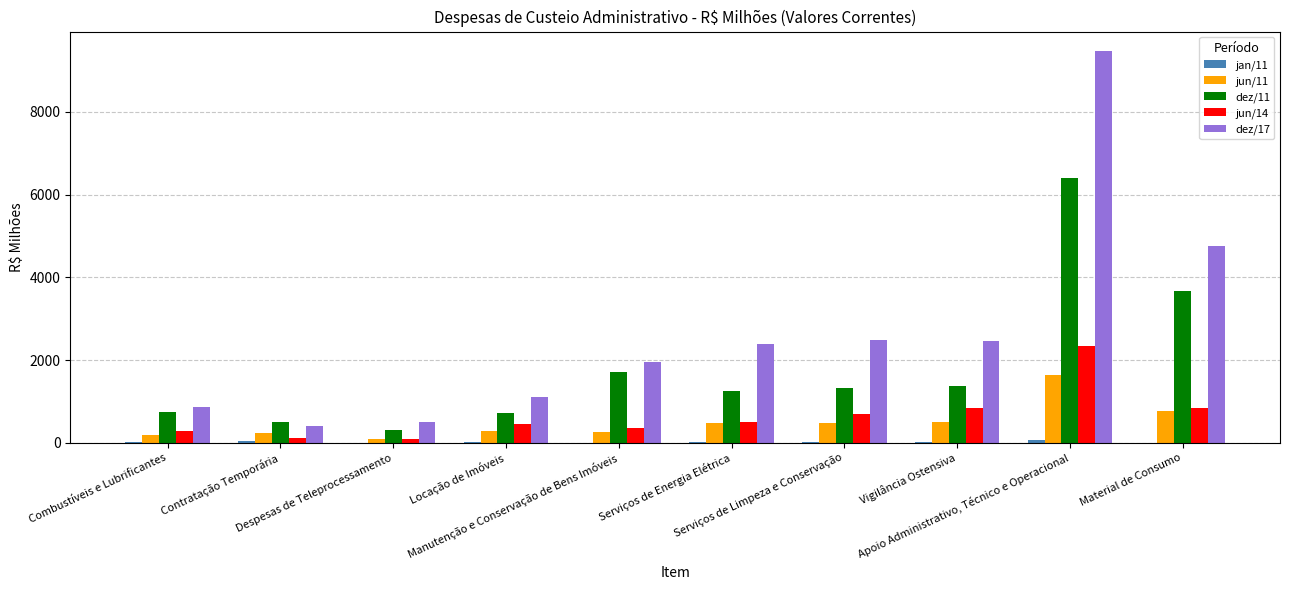

What is the total value across all series at Locação de Imóveis?

2555.9